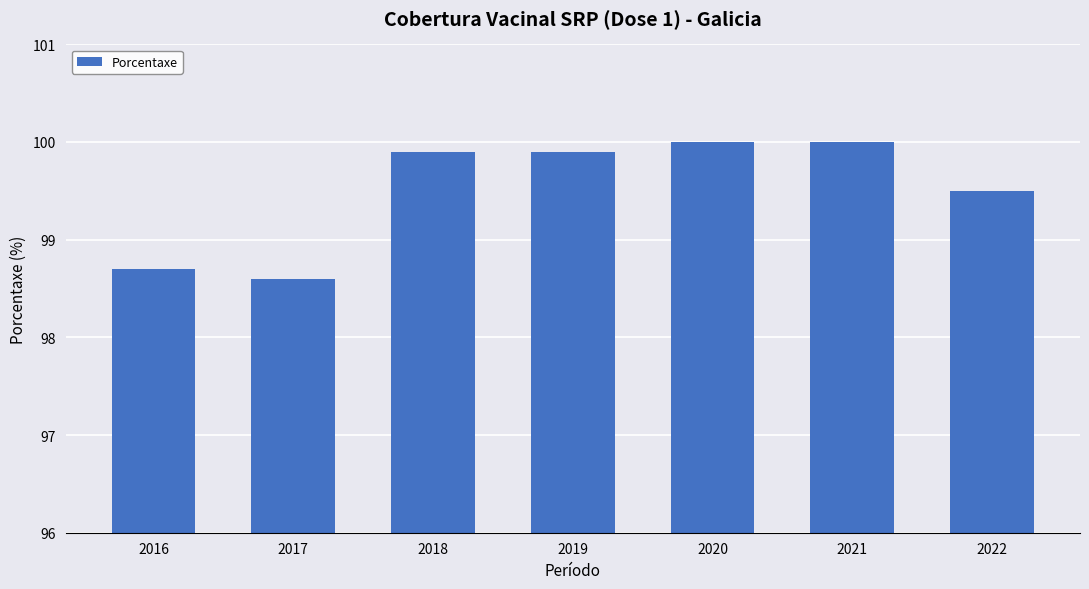

Reading right to left, extract all data points from this chart.

2022=99.5	2021=100.0	2020=100.0	2019=99.9	2018=99.9	2017=98.6	2016=98.7